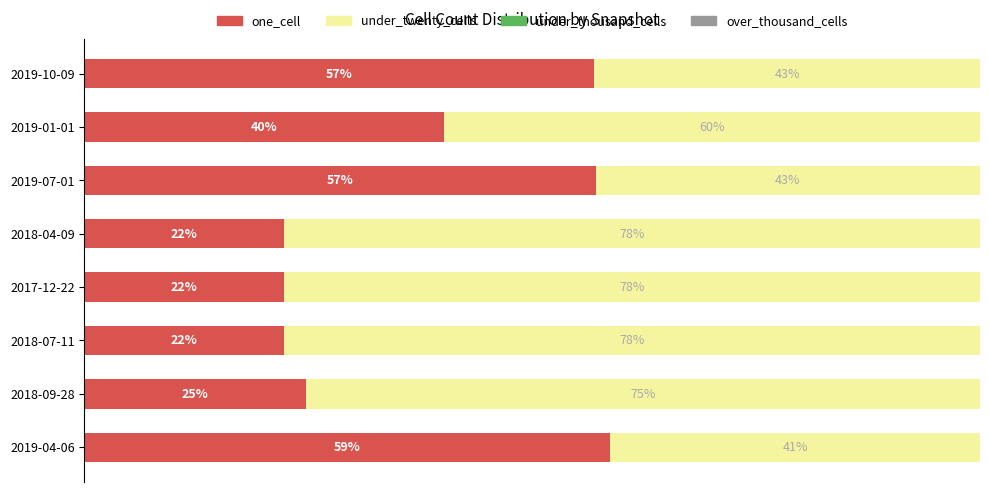

Which category has the highest value in the one_cell series?

2019-04-06